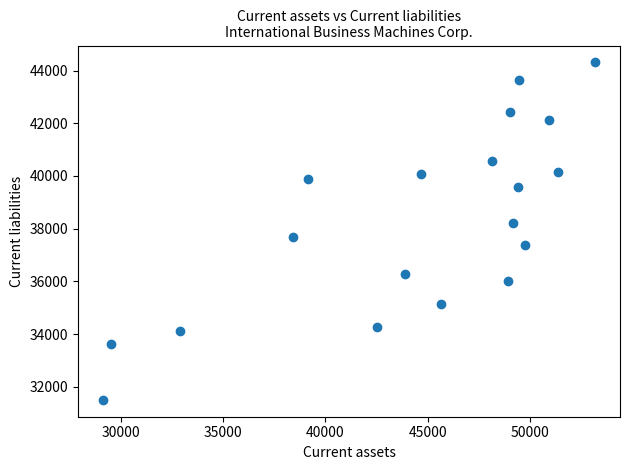

What is the range of X values (max minus min)?

24059